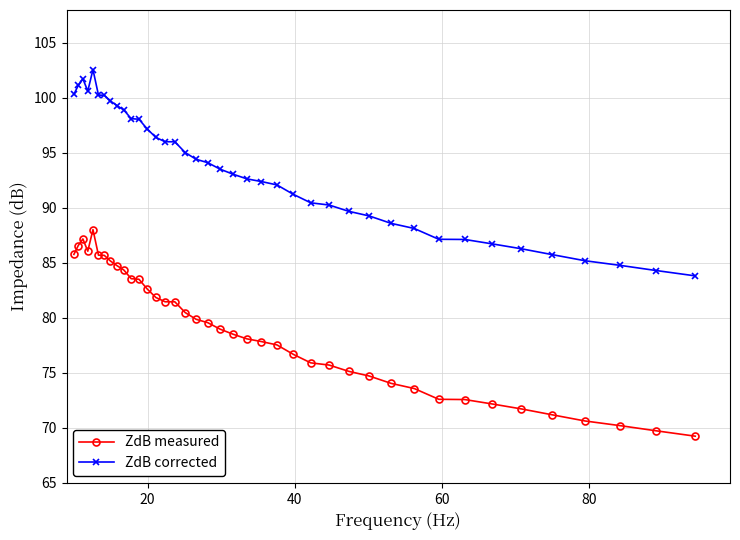

What is the value of the ZdB corrected point at the 28th from the left?

89.7